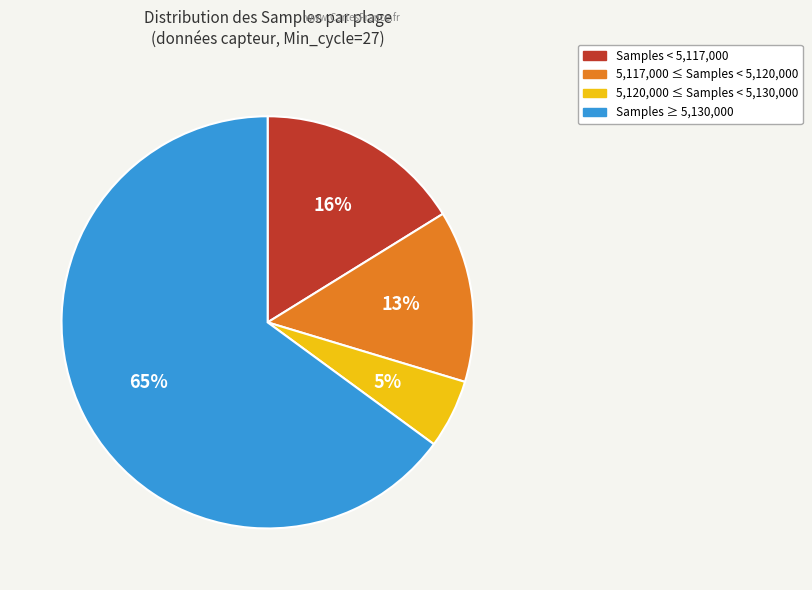

Does any single category account for the majority?

Yes